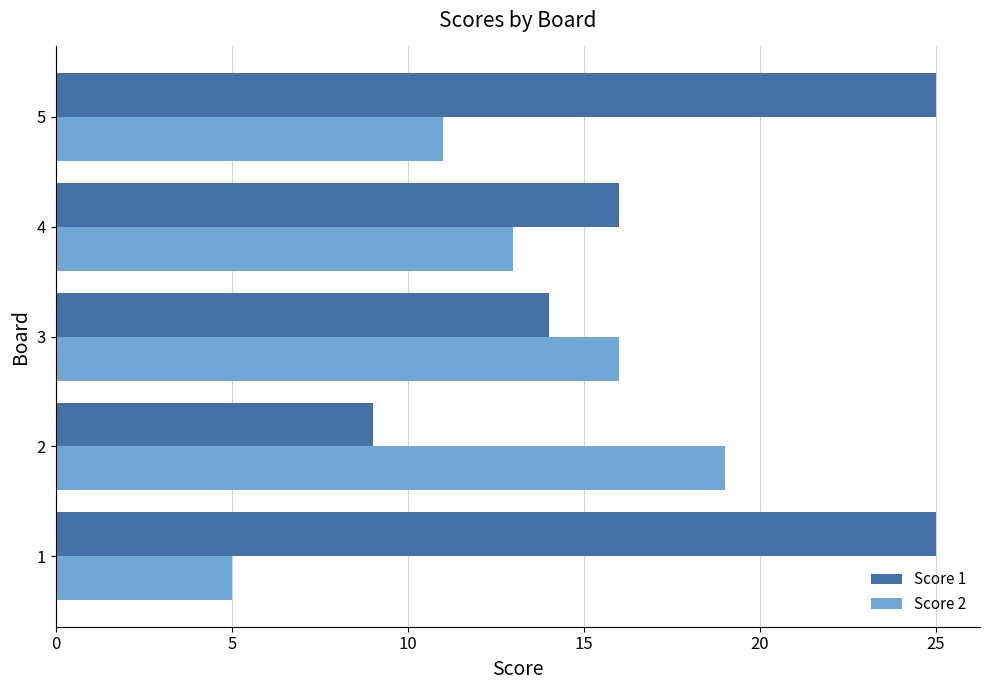

What is the difference between the maximum and minimum values in the Score 2 series?

14